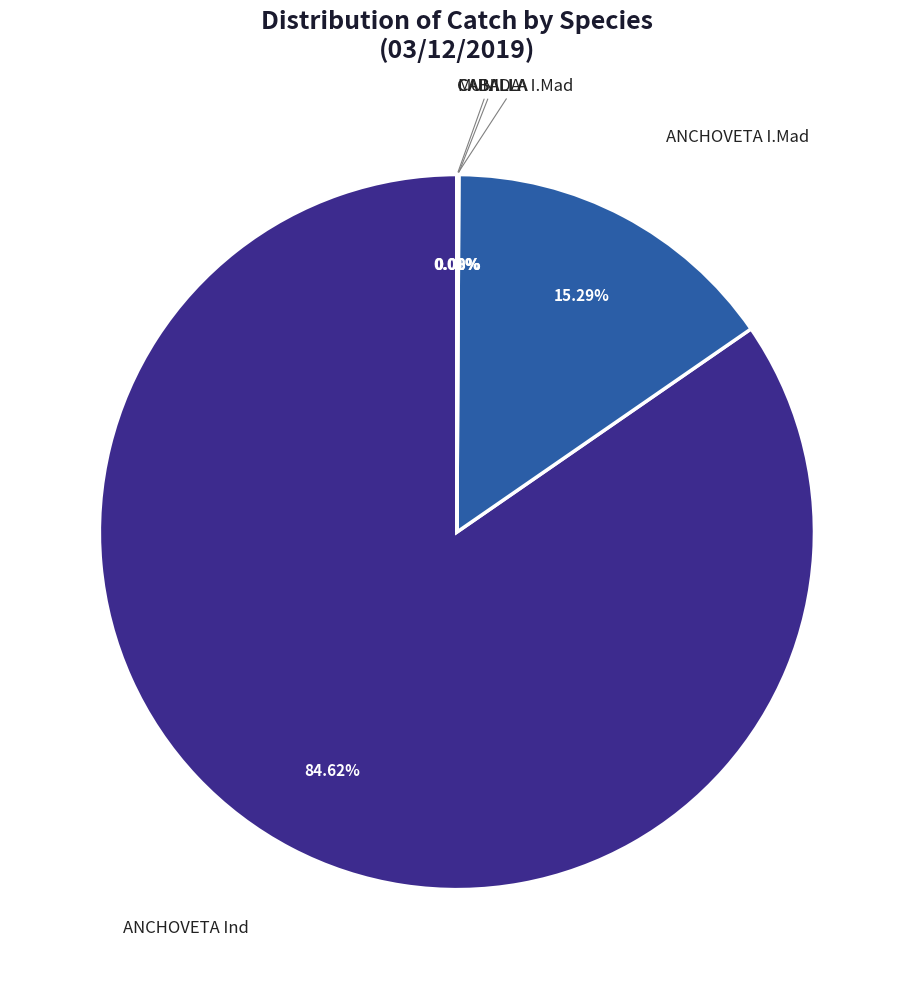

Do ANCHOVETA I.Mad and ANCHOVETA Ind together represent more than half of the pie?

Yes